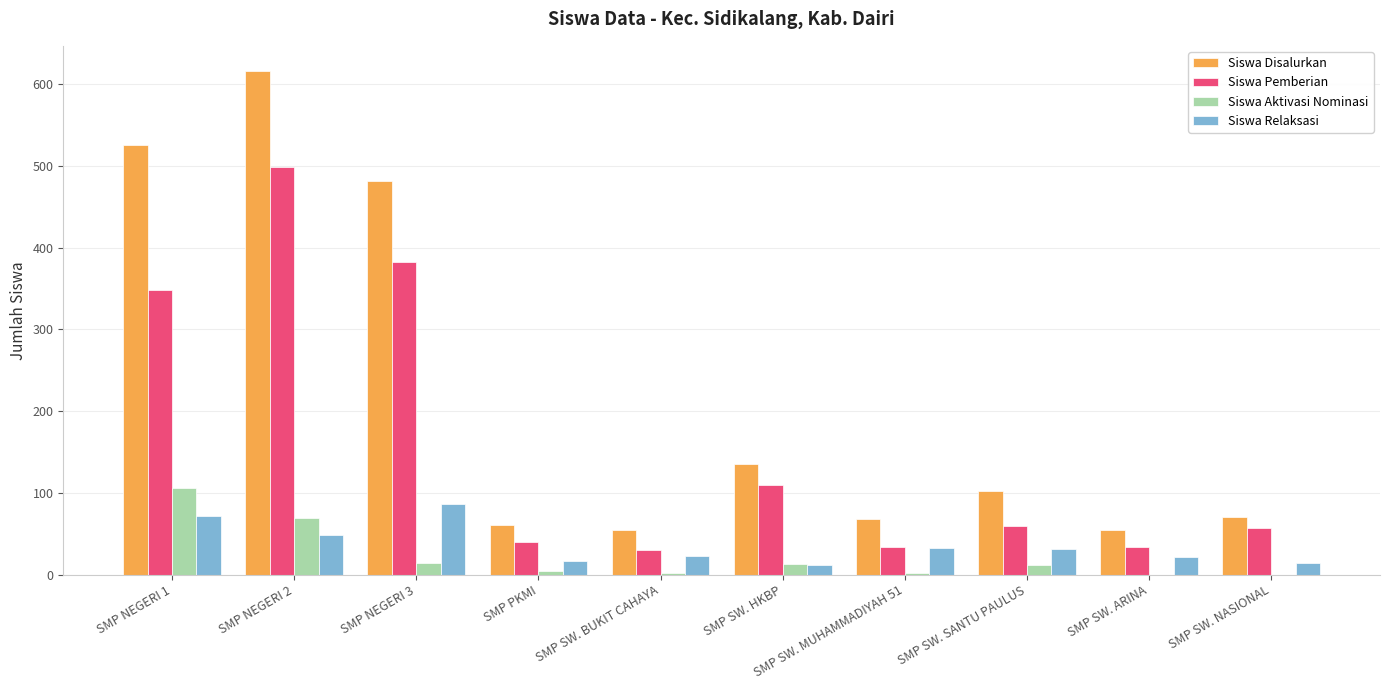

What is the sum of all Siswa Relaksasi values?

357